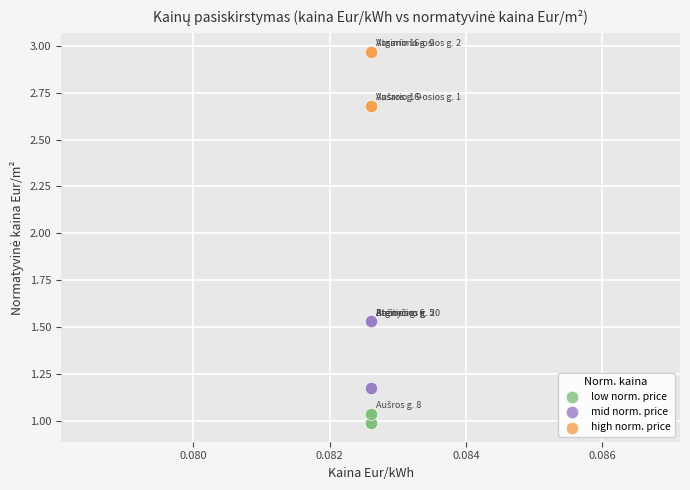

Which series reaches the minimum Y coordinate?

low norm. price